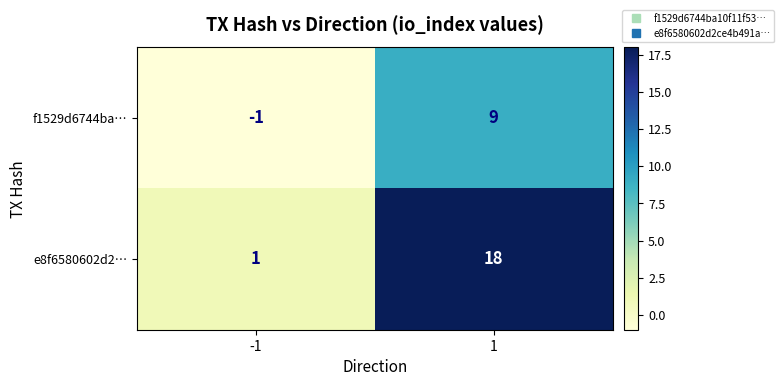

List the series in order of their overall mean, lowest first.

f1529d6744ba…, e8f6580602d2…